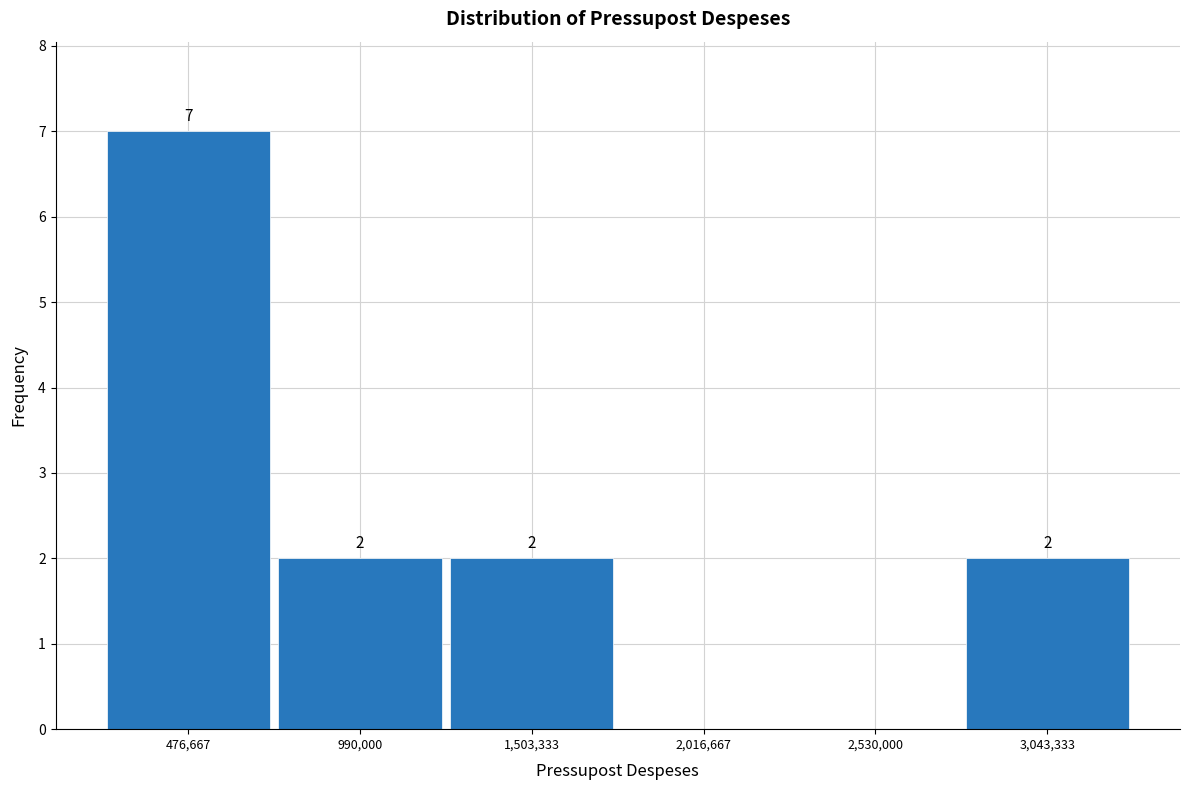

Which range on the x-axis has the tallest bar?

200000 to 700000